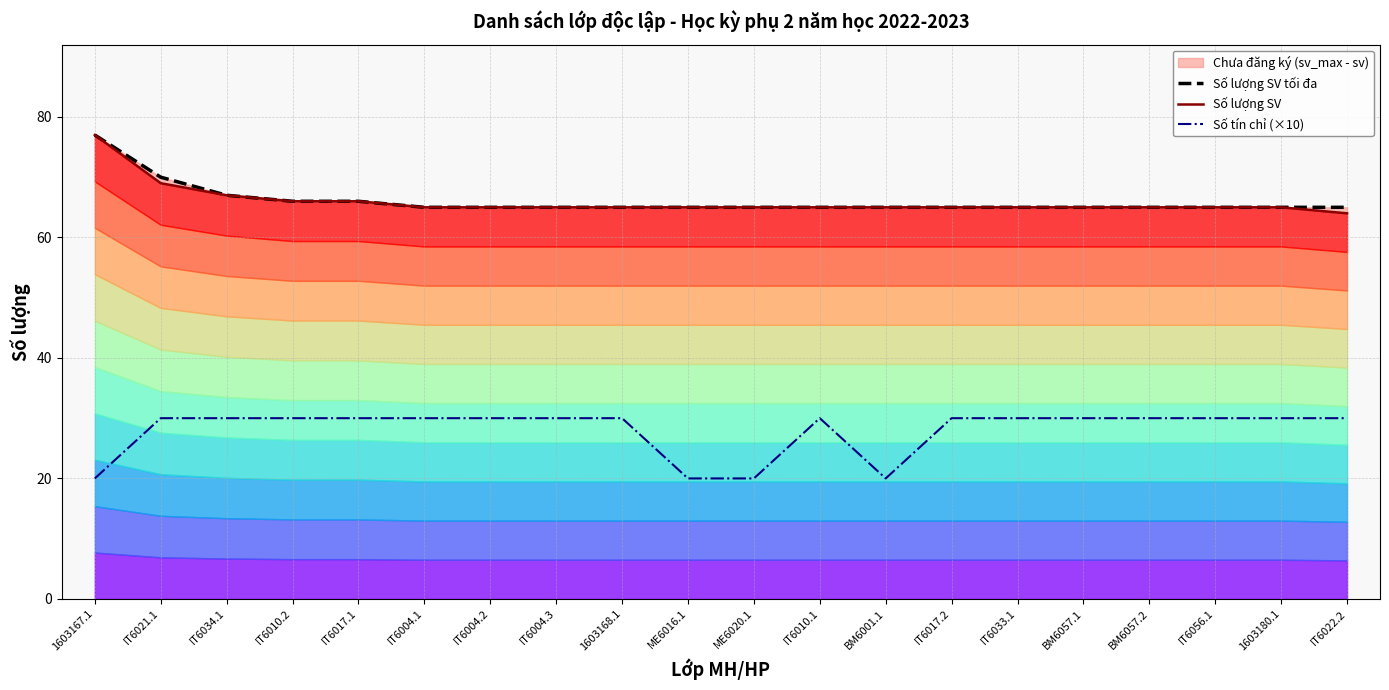

True or false: Số lượng SV tối đa and Số tín chỉ (×10) intersect in this chart.

False